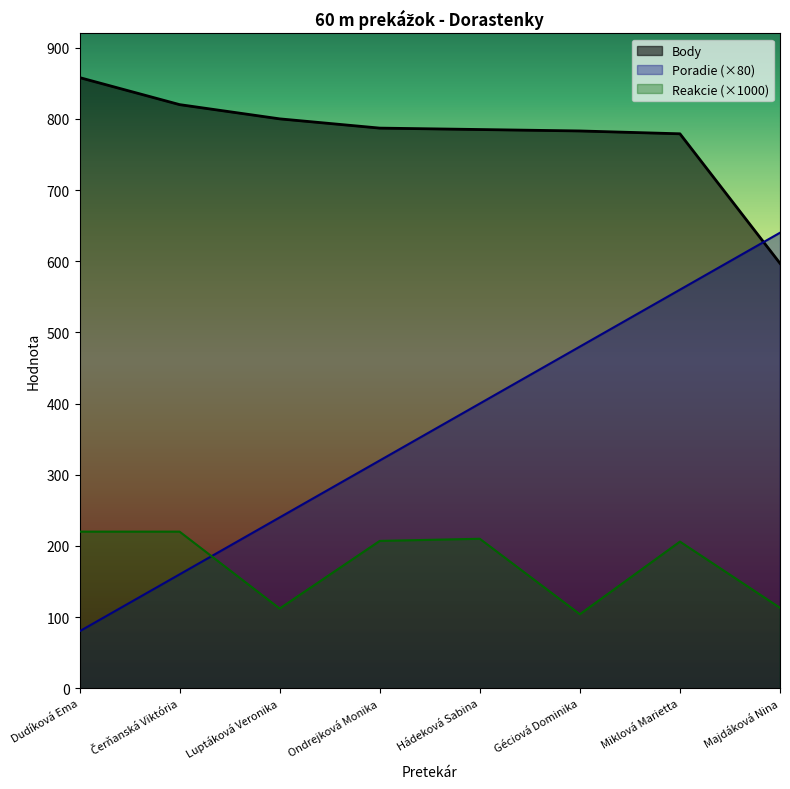

Rank the series by their average value, from highest to lowest.

Body, Poradie (×80), Reakcie (×1000)